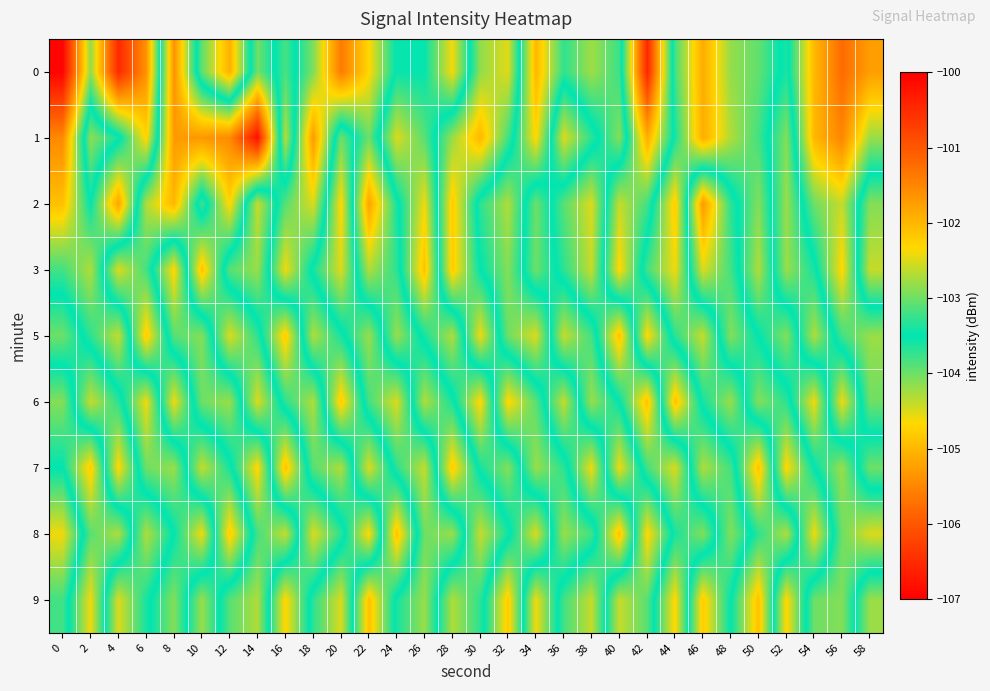

Reading left to right, list all the values displayed in this chart.

0: 0=-100.1	2=-102.8	4=-100.5	6=-101.6	8=-105.4	10=-103.1	12=-101.9	14=-104.0	16=-103.2	18=-104.1	20=-105.6	22=-104.7	24=-103.5	26=-103.5	28=-102.4	30=-104.2	32=-104.5	34=-102.0	36=-103.3	38=-102.8	40=-103.2	42=-106.6	44=-103.2	46=-101.9	48=-102.8	50=-103.1	52=-103.6	54=-102.0	56=-101.2	58=-101.7
1: 0=-101.5	2=-104.1	4=-103.6	6=-102.3	8=-105.3	10=-105.3	12=-105.5	14=-106.8	16=-102.7	18=-105.3	20=-103.0	22=-104.0	24=-102.5	26=-103.1	28=-104.2	30=-105.0	32=-103.8	34=-102.3	36=-104.5	38=-103.7	40=-102.9	42=-105.1	44=-103.4	46=-101.9	48=-102.7	50=-103.2	52=-104.1	54=-102.0	56=-101.5	58=-102.8
2: 0=-102.1	2=-103.5	4=-101.8	6=-104.3	8=-105.0	10=-103.2	12=-104.7	14=-102.6	16=-103.9	18=-104.5	20=-102.3	22=-105.2	24=-103.6	26=-102.4	28=-104.8	30=-103.3	32=-102.7	34=-104.0	36=-103.1	38=-102.5	40=-104.4	42=-103.8	44=-102.2	46=-105.3	48=-103.7	50=-102.9	52=-104.2	54=-103.0	56=-102.6	58=-104.1
3: 0=-103.2	2=-102.7	4=-104.5	6=-103.8	8=-102.3	10=-104.9	12=-103.1	14=-102.8	16=-104.6	18=-103.4	20=-102.5	22=-104.3	24=-103.7	26=-102.1	28=-104.8	30=-103.5	32=-102.9	34=-104.0	36=-103.3	38=-102.6	40=-104.7	42=-103.2	44=-102.4	46=-104.5	48=-103.8	50=-102.7	52=-104.2	54=-103.6	56=-102.3	58=-104.4
5: 0=-104.0	2=-103.3	4=-102.6	6=-104.8	8=-103.1	10=-102.9	12=-104.5	14=-103.7	16=-102.2	18=-104.3	20=-103.6	22=-102.8	24=-104.2	26=-103.4	28=-102.7	30=-104.6	32=-103.0	34=-102.5	36=-104.4	38=-103.8	40=-102.1	42=-104.7	44=-103.3	46=-102.6	48=-104.1	50=-103.5	52=-102.9	54=-104.3	56=-103.2	58=-102.8
6: 0=-102.9	2=-104.4	4=-103.7	6=-102.4	8=-104.6	10=-103.0	12=-102.8	14=-104.5	16=-103.3	18=-102.7	20=-104.8	22=-103.2	24=-102.5	26=-104.3	28=-103.6	30=-102.3	32=-104.7	34=-103.9	36=-102.6	38=-104.2	40=-103.5	42=-102.1	44=-104.9	46=-103.4	48=-102.8	50=-104.1	52=-103.7	54=-102.4	56=-104.6	58=-103.0
7: 0=-103.5	2=-102.2	4=-104.7	6=-103.0	8=-102.8	10=-104.4	12=-103.6	14=-102.3	16=-104.9	18=-103.1	20=-102.7	22=-104.5	24=-103.3	26=-102.6	28=-104.8	30=-103.4	32=-102.9	34=-104.2	36=-103.7	38=-102.4	40=-104.6	42=-103.2	44=-102.5	46=-104.3	48=-103.8	50=-102.1	52=-104.7	54=-103.5	56=-102.8	58=-104.0
8: 0=-104.6	2=-103.1	4=-102.7	6=-104.3	8=-103.5	10=-102.4	12=-104.8	14=-103.2	16=-102.6	18=-104.5	20=-103.7	22=-102.3	24=-104.9	26=-103.0	28=-102.8	30=-104.4	32=-103.6	34=-102.5	36=-104.2	38=-103.8	40=-102.1	42=-104.7	44=-103.4	46=-102.9	48=-104.1	50=-103.3	52=-102.7	54=-104.6	56=-103.0	58=-102.5
9: 0=-103.8	2=-102.4	4=-104.5	6=-103.6	8=-102.9	10=-104.2	12=-103.1	14=-102.7	16=-104.7	18=-103.3	20=-102.5	22=-104.9	24=-103.4	26=-102.8	28=-104.3	30=-103.7	32=-102.2	34=-104.6	36=-103.2	38=-102.6	40=-104.4	42=-103.9	44=-102.3	46=-104.8	48=-103.5	50=-102.1	52=-104.7	54=-103.0	56=-102.9	58=-104.2